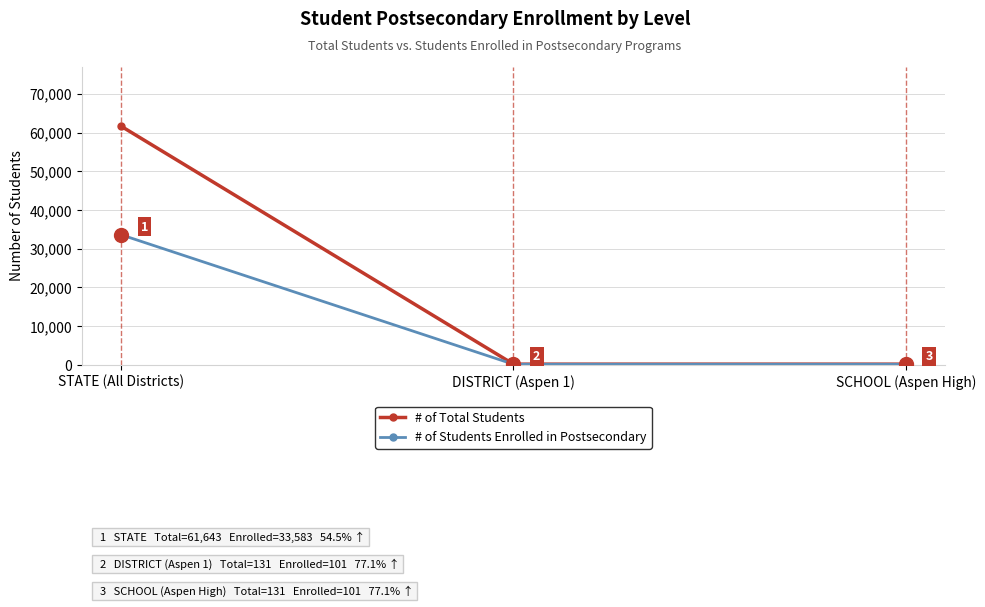

Rank the series at DISTRICT (Aspen 1) from lowest to highest value.

# of Students Enrolled in Postsecondary, # of Total Students